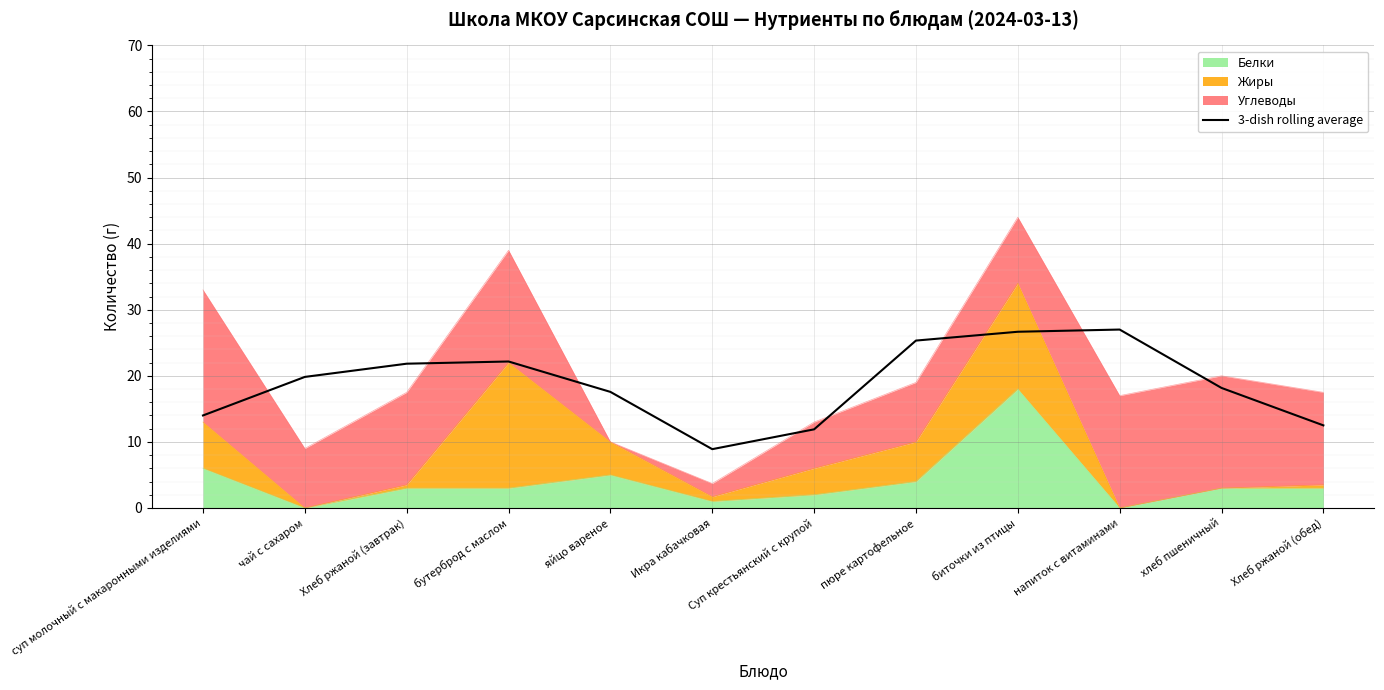

At which category does the data reach its first local peak?

бутерброд с маслом